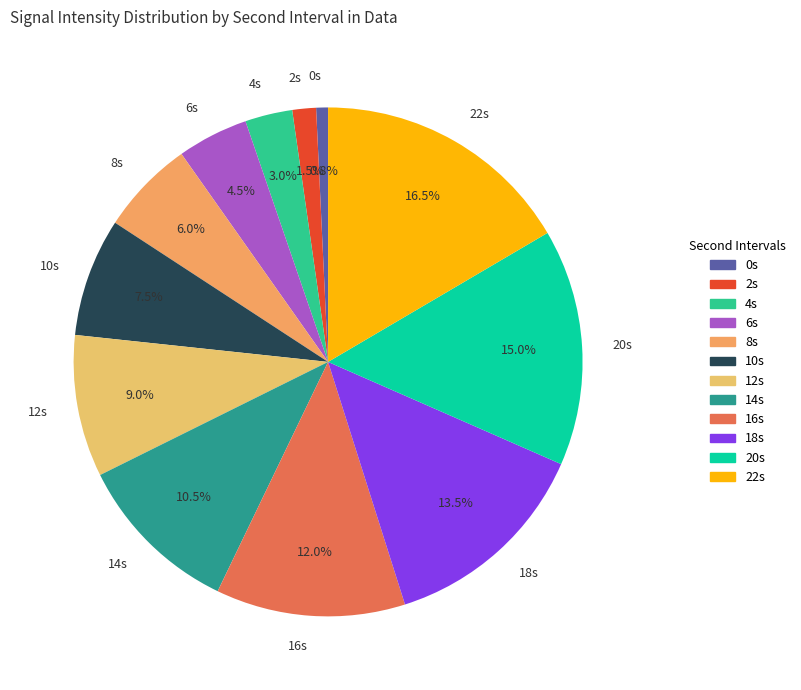

How many slices are in this pie chart?

12